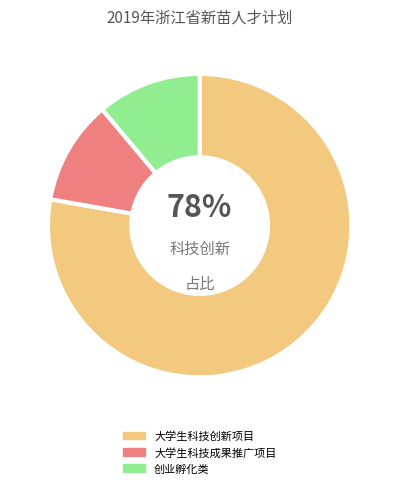

To the nearest percent, what percentage of the pie is 创业孵化类?

11%